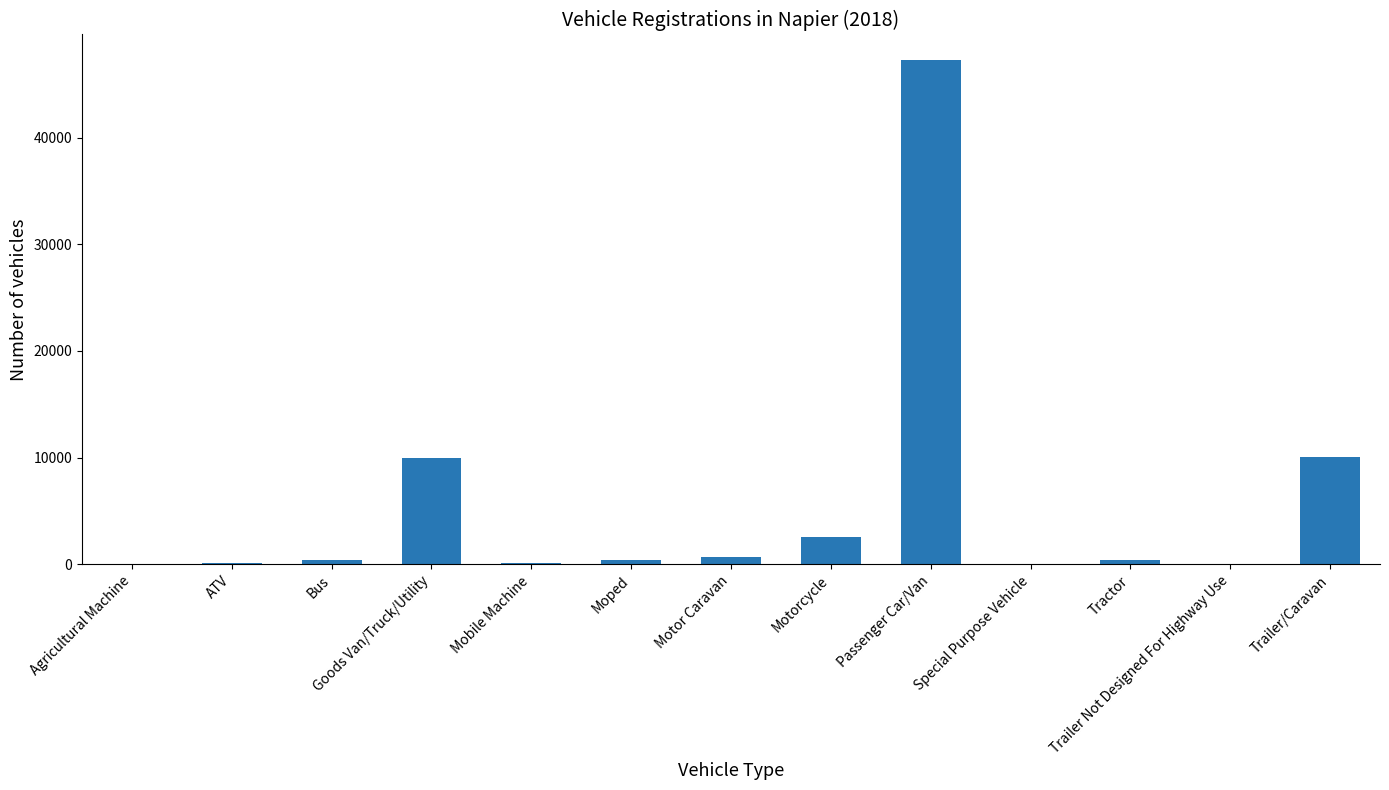

Which label corresponds to the largest value in the chart?

Passenger Car/Van